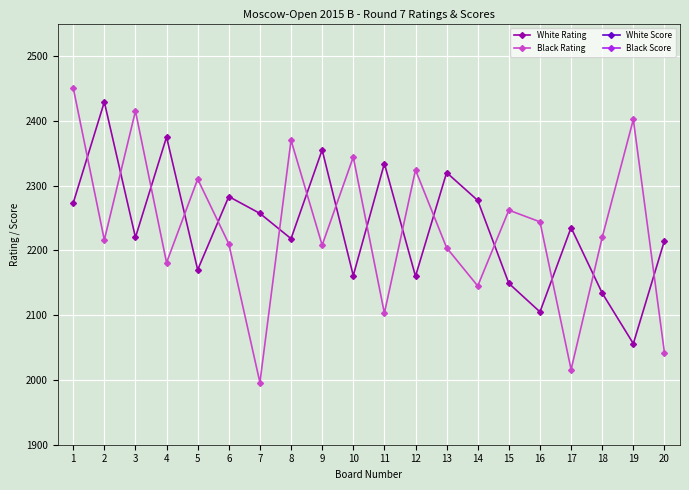

Where does the White Score series first go above 4?

1